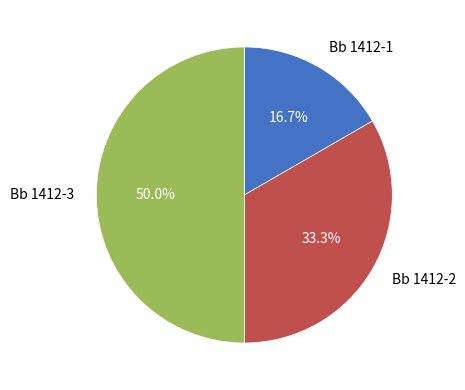

The Bb 1412-3 slice represents 50% of the pie. True or false?

True